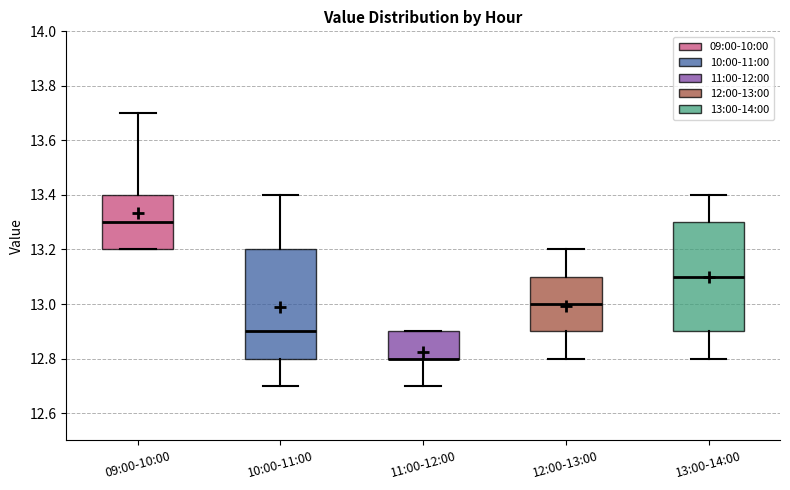

Where does the median line of the box for 12:00-13:00 sit on the y-axis? The values are not printed on the chart, so give them approximately, as read against the axis.

13.0